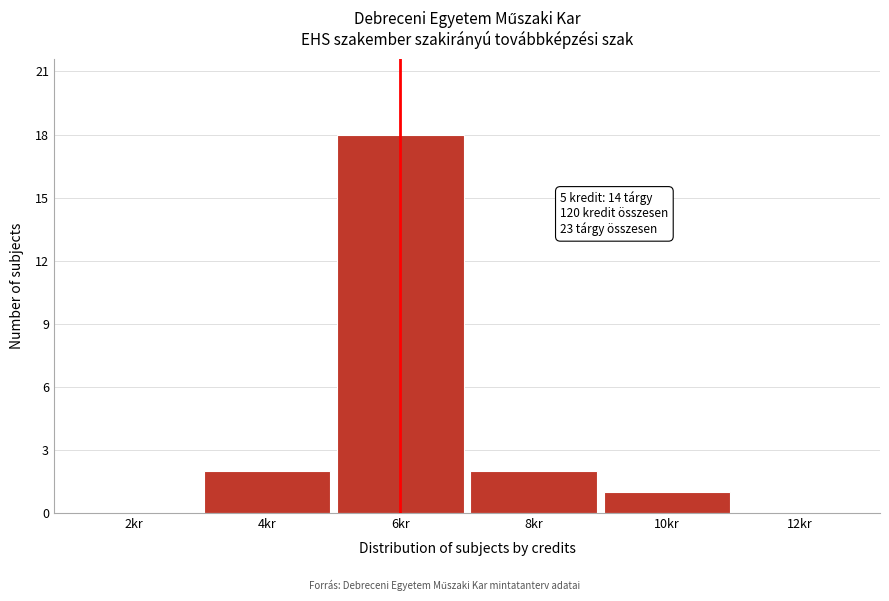

Reading right to left, extract all data points from this chart.

12kr=0	10kr=1	8kr=2	6kr=18	4kr=2	2kr=0